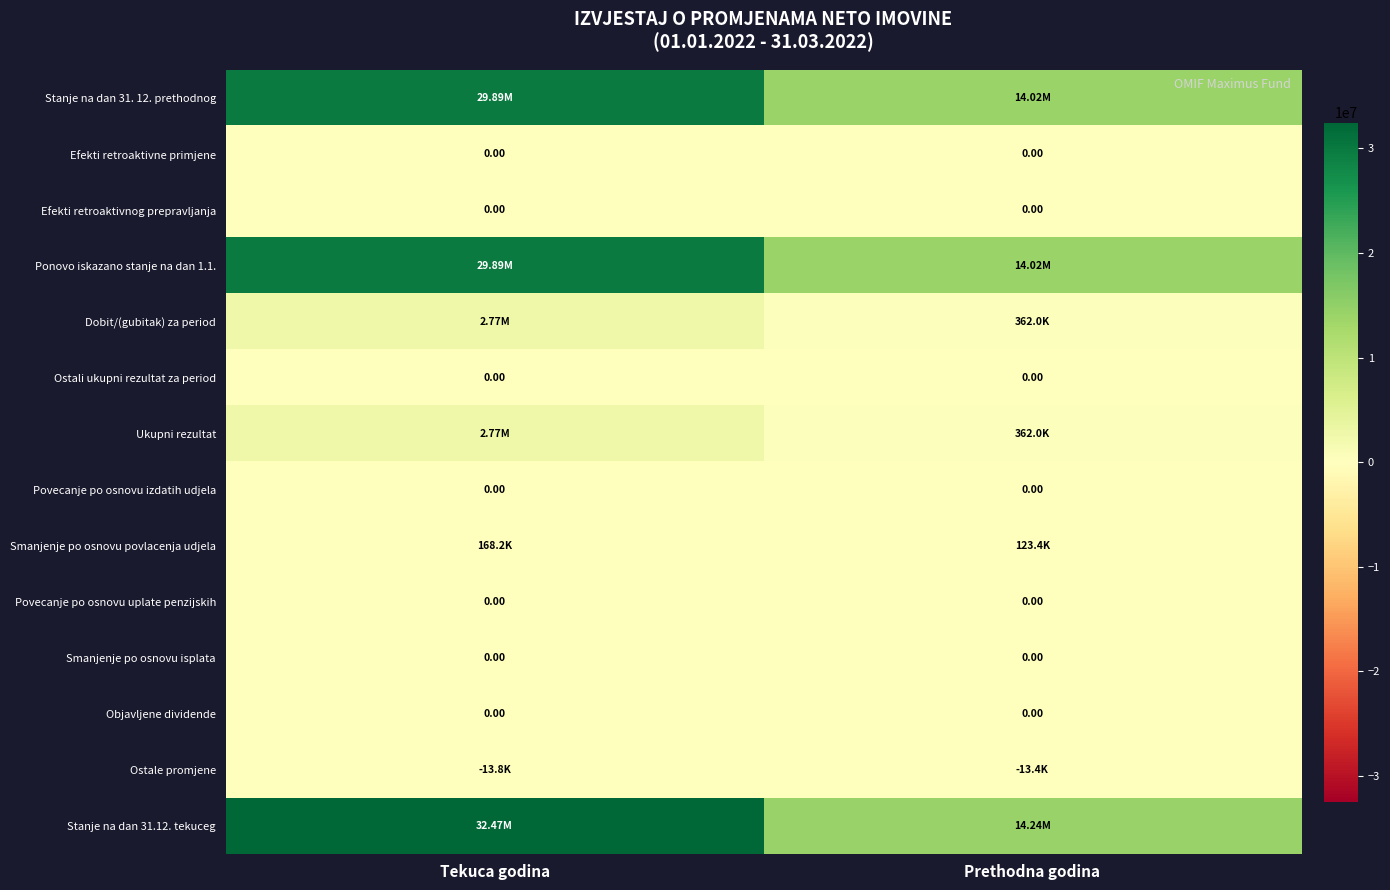

True or false: Ponovo iskazano stanje na dan 1.1. has a value of 51581408.3 at Tekuca godina.

False